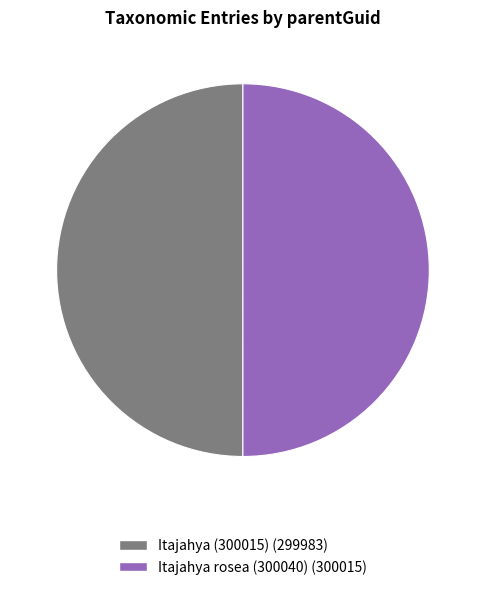

Is the sum of Itajahya rosea (300040) (300015) and Itajahya (300015) (299983) greater than half?

Yes